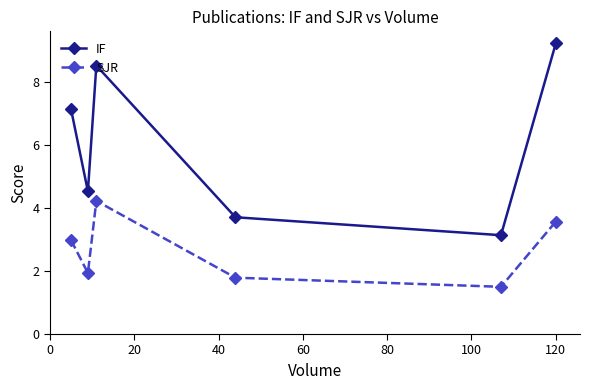

True or false: SJR and IF cross at least once.

False